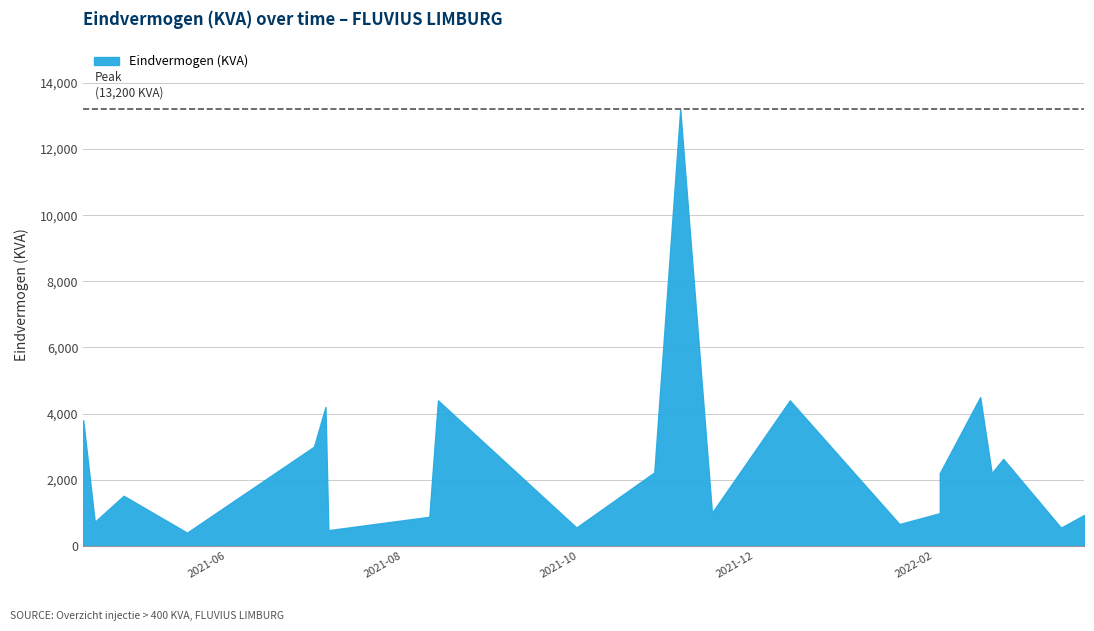

List the labels in order of value, largest first.

2021-11-05, 2022-02-17, 2021-08-13, 2021-12-13, 2021-07-05, 2021-04-12, 2021-07-01, 2022-02-25, 2021-10-27, 2022-02-03, 2022-02-21, 2021-04-26, 2021-11-16, 2022-02-03, 2022-03-25, 2021-08-10, 2021-04-16, 2022-01-20, 2021-09-30, 2022-03-17, 2021-07-06, 2021-05-18